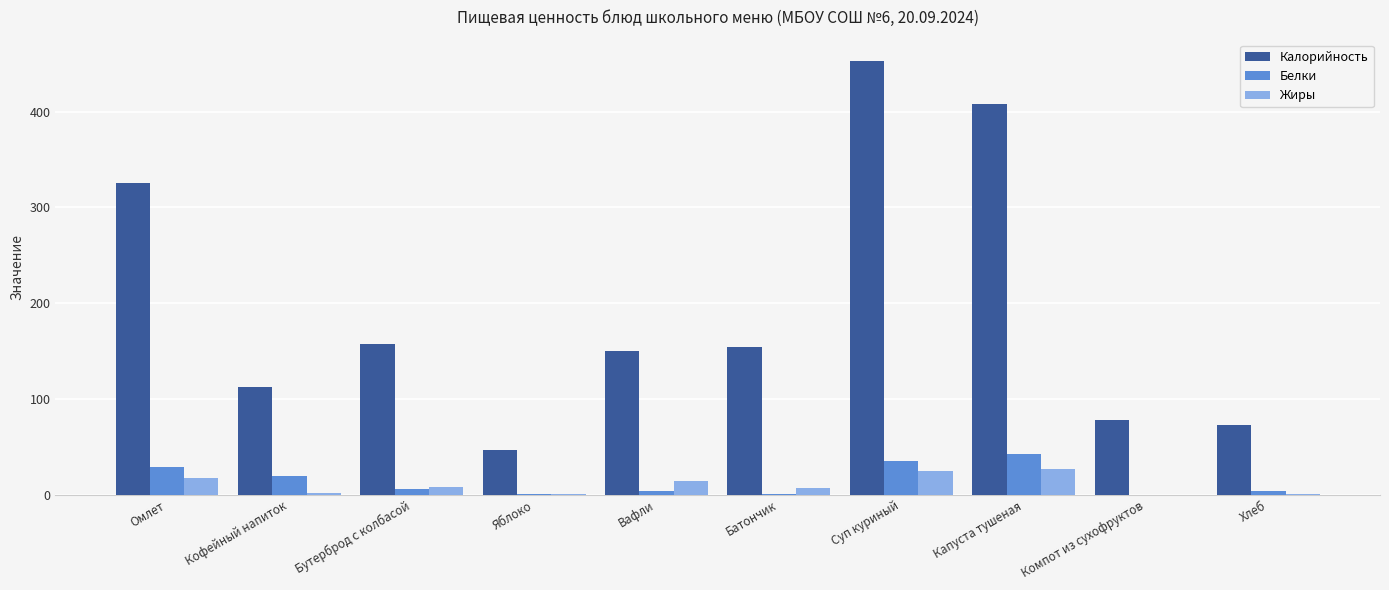

Where does the Жиры series first go above 7?

Омлет